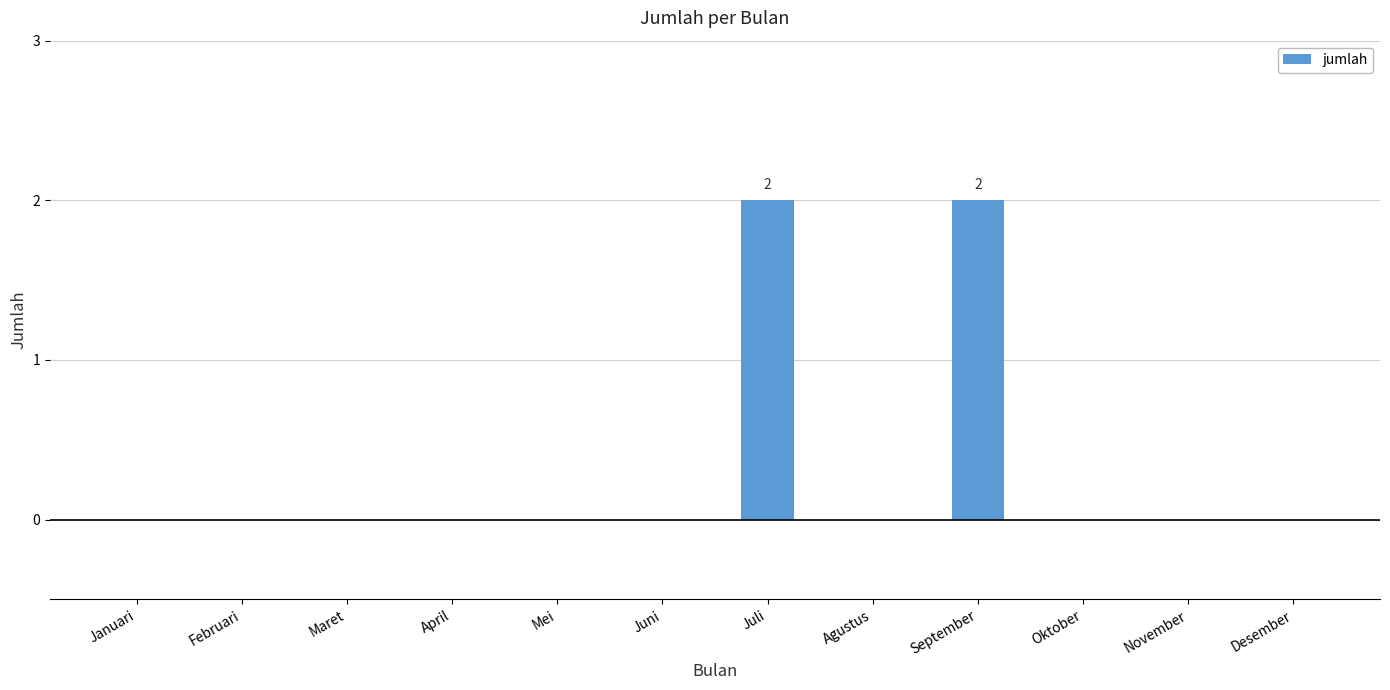

Reading left to right, what are all the values shown in this chart?

0	0	0	0	0	0	2	0	2	0	0	0